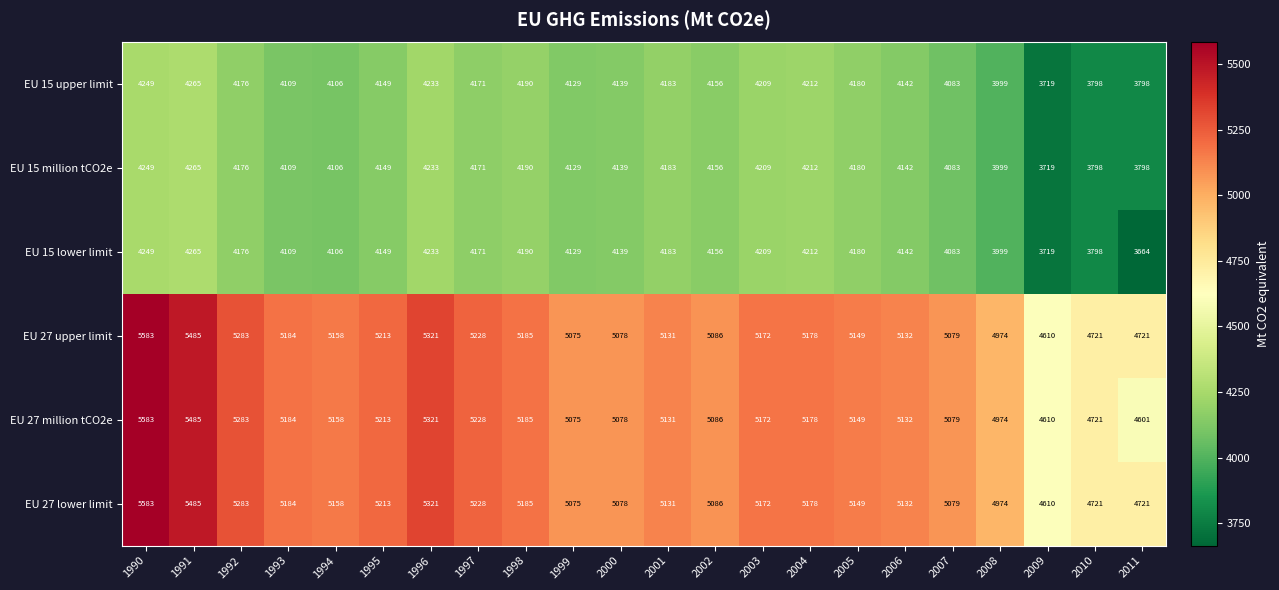

Rank the categories by EU 27 million tCO2e value from highest to lowest.

1990, 1991, 1996, 1992, 1997, 1995, 1998, 1993, 2004, 2003, 1994, 2005, 2006, 2001, 2002, 2007, 2000, 1999, 2008, 2010, 2009, 2011